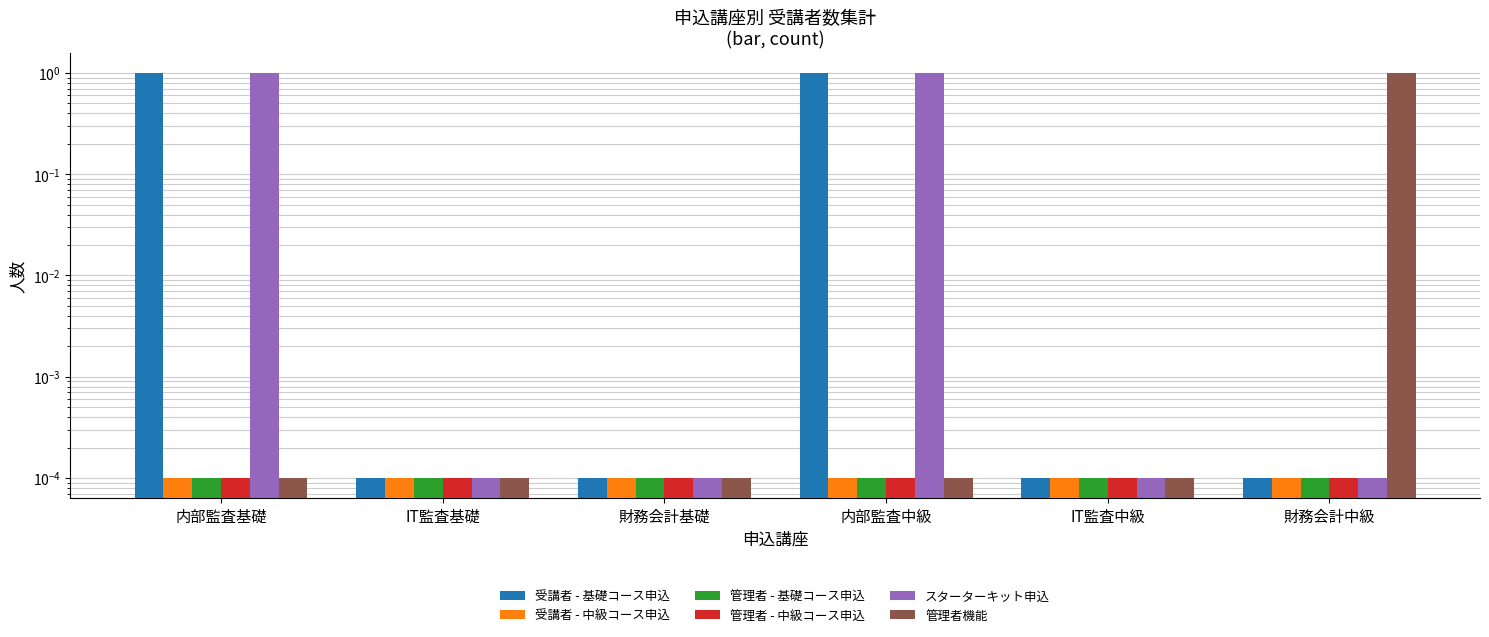

What are all the series names shown in the legend?

受講者 - 基礎コース申込, 受講者 - 中級コース申込, 管理者 - 基礎コース申込, 管理者 - 中級コース申込, スターターキット申込, 管理者機能